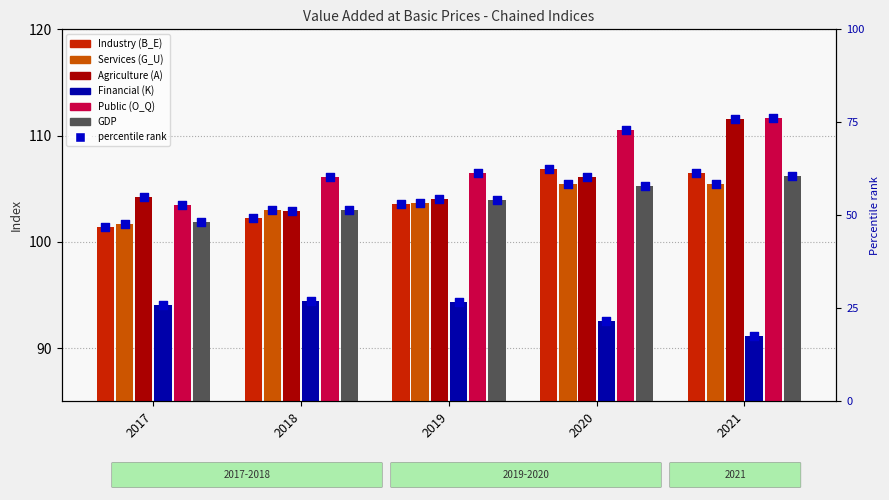

Which series has the widest spread of Y values?

Agriculture (A)